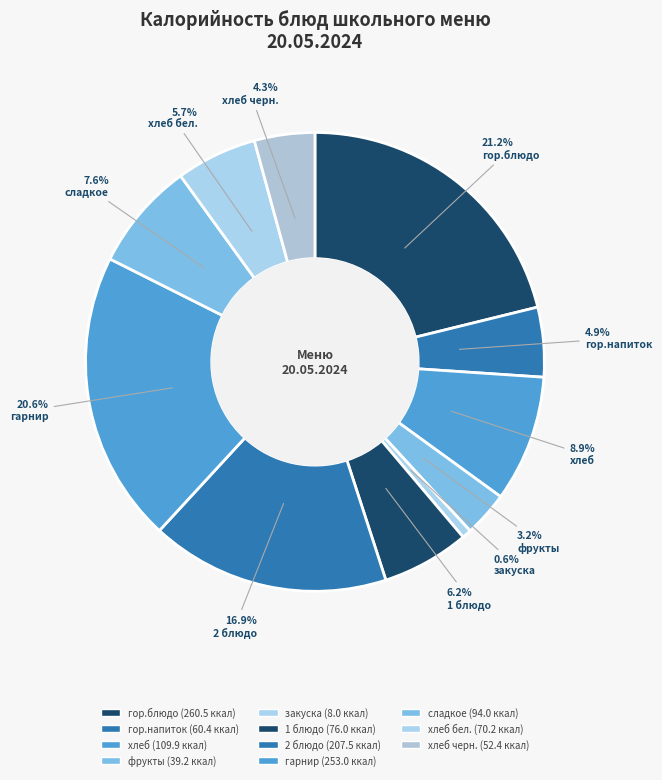

Is there a majority slice in this chart?

No